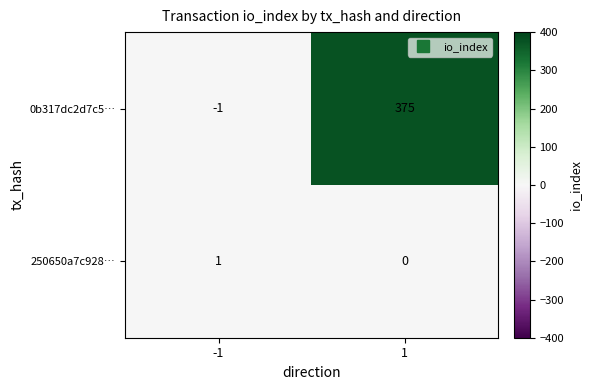

How many distinct data groups are displayed?

2